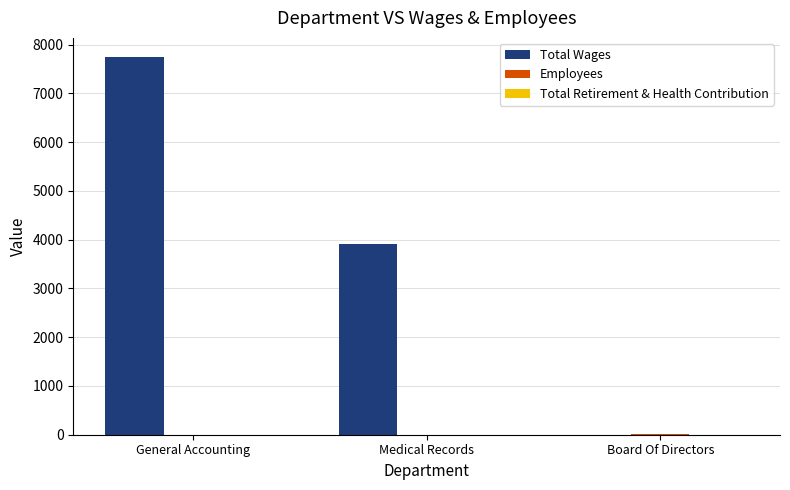

What is the spread (max minus min) of values at Board Of Directors?

5